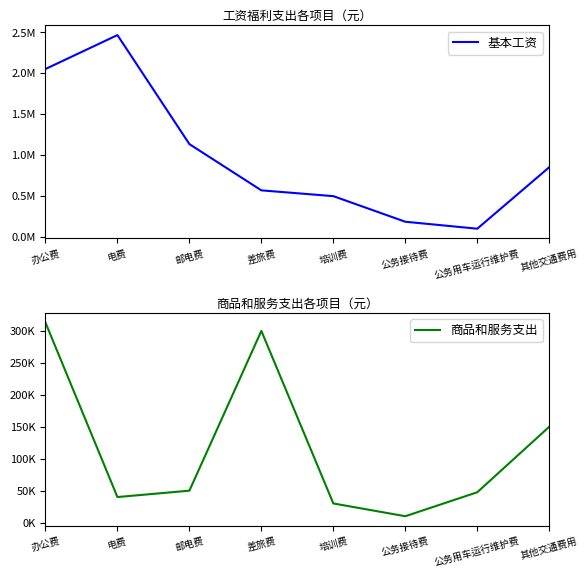

Which series has the widest spread of values?

基本工资